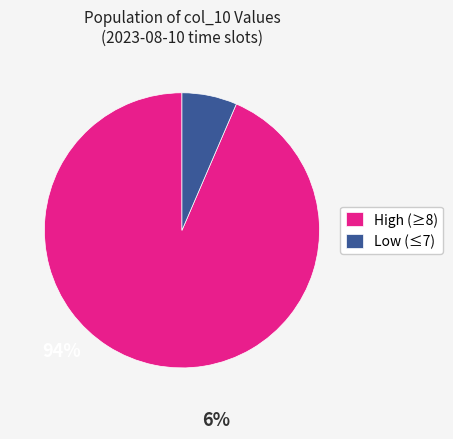

Do High (≥8) and Low (≤7) together represent more than half of the pie?

Yes